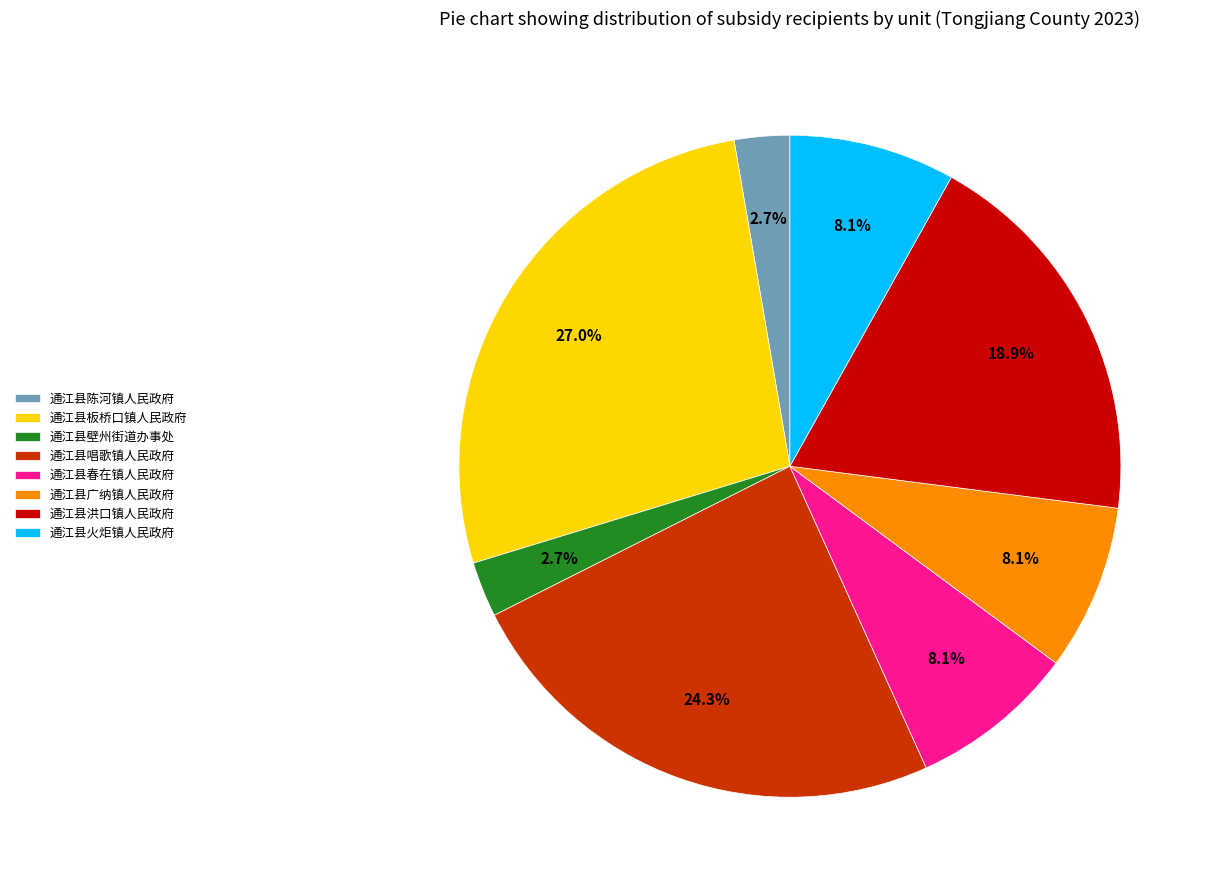

Does any single category account for the majority?

No